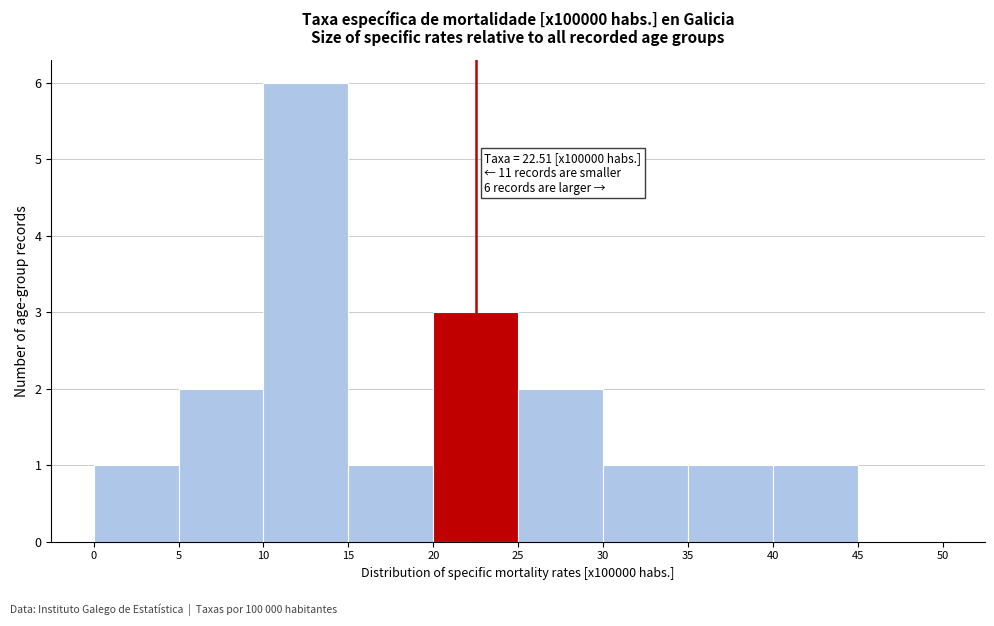

Which range on the x-axis has the tallest bar?

10 to 15